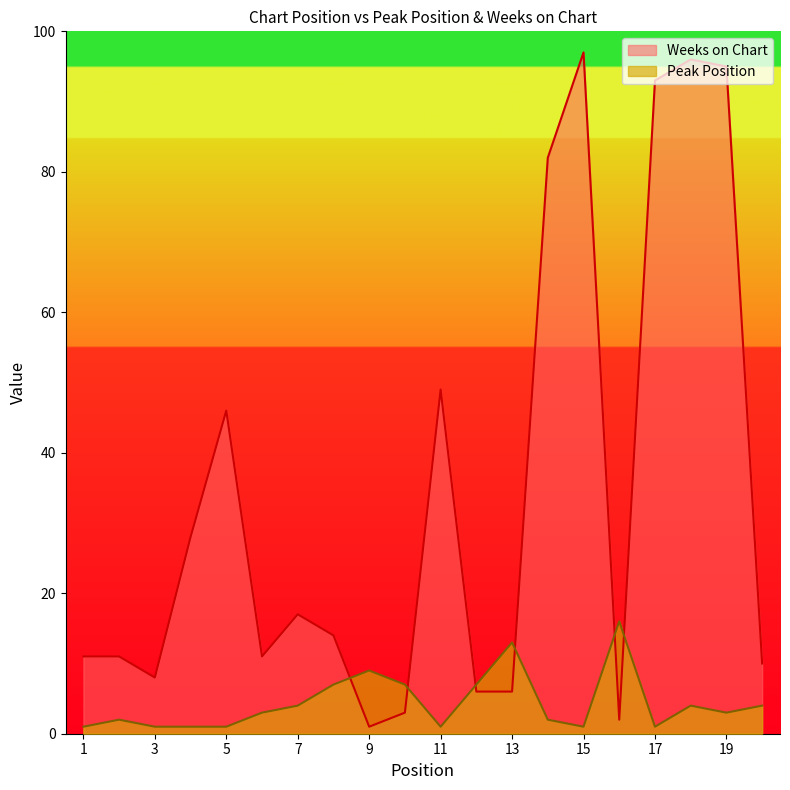

Between 2 and 19, which is larger?

19